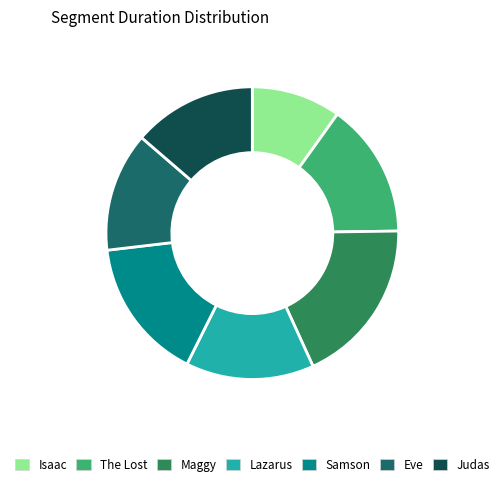

Combined, do The Lost and Lazarus account for over 50%?

No